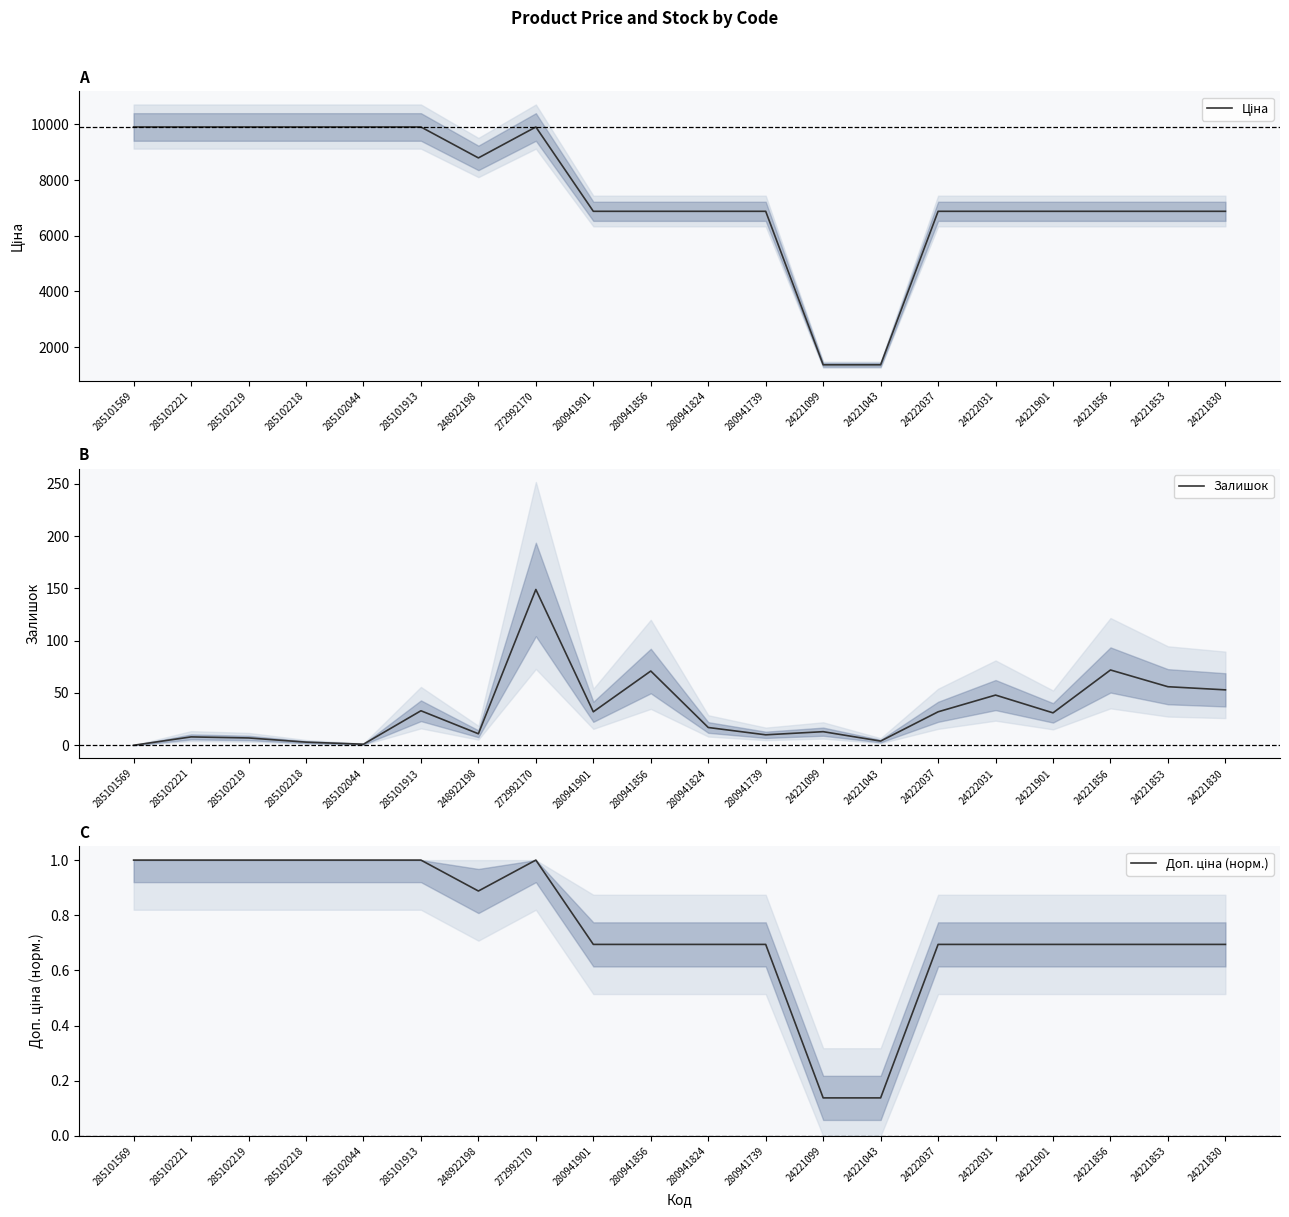

How many data points does each series have?

20